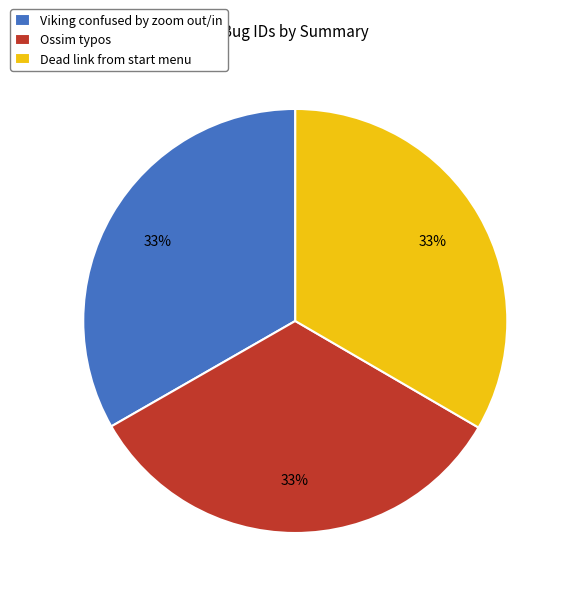

Do Viking confused by zoom out/in and Ossim typos together represent more than half of the pie?

Yes